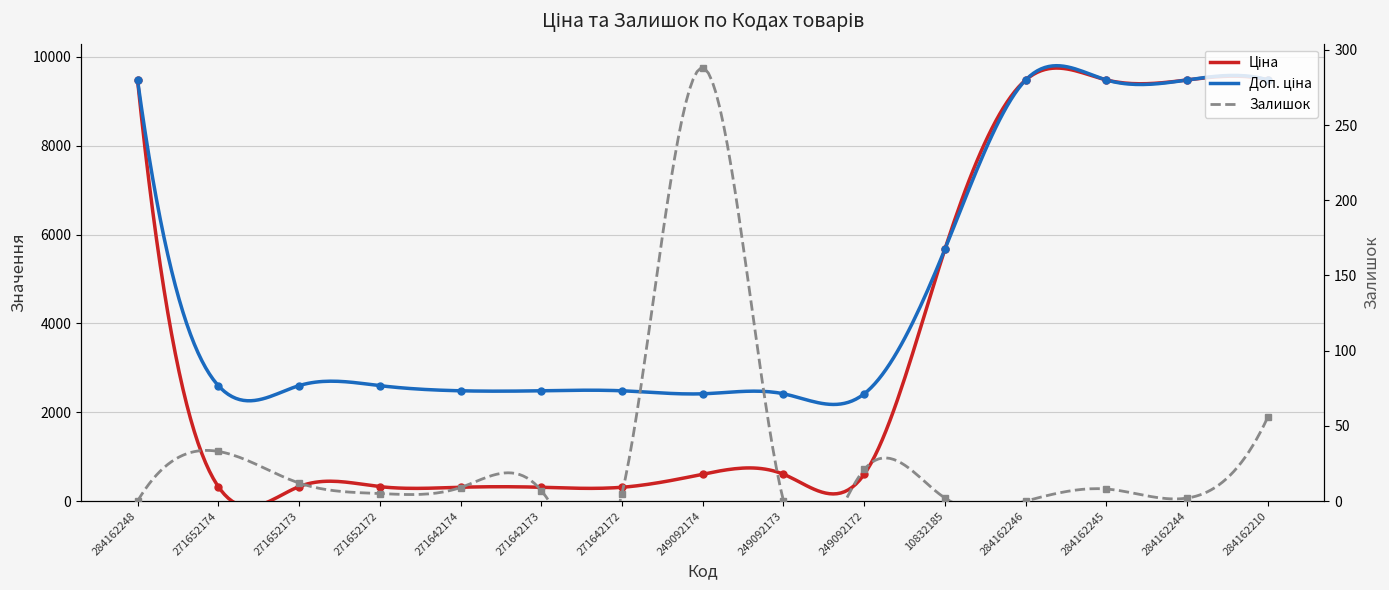

Between 271652174 and 284162244, which series saw the biggest shift?

Ціна